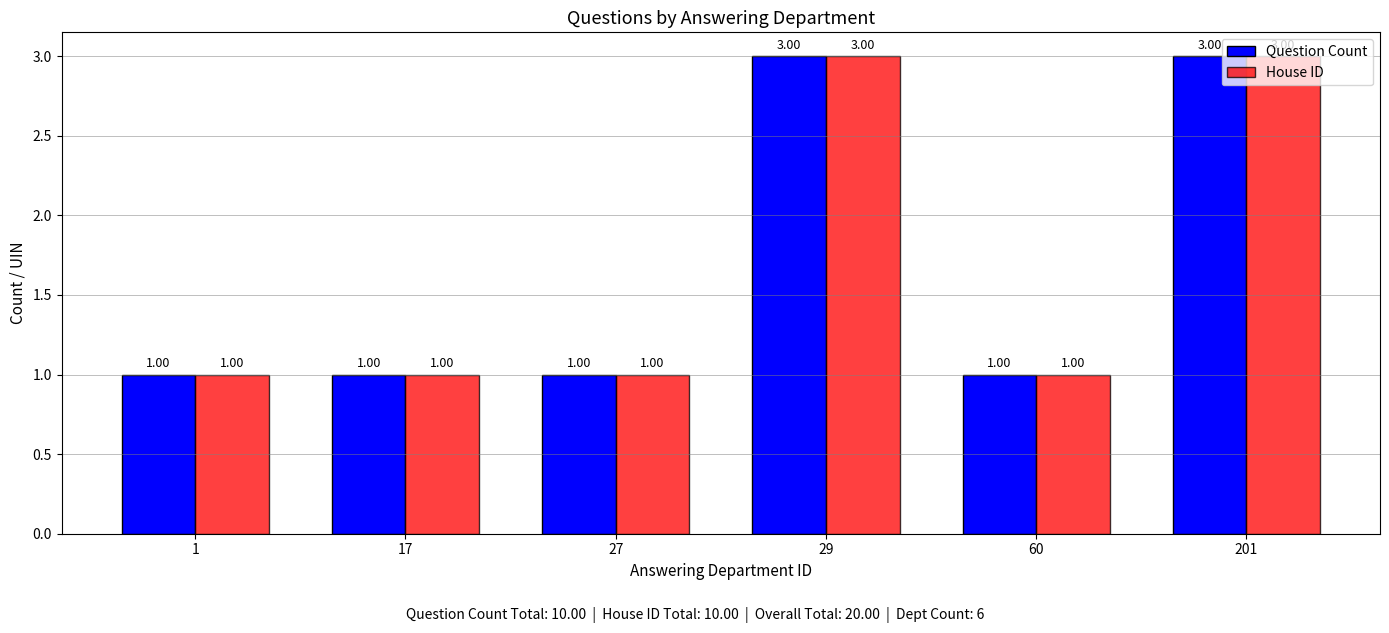

What is the sum of the House ID values at 29 and 201?

6